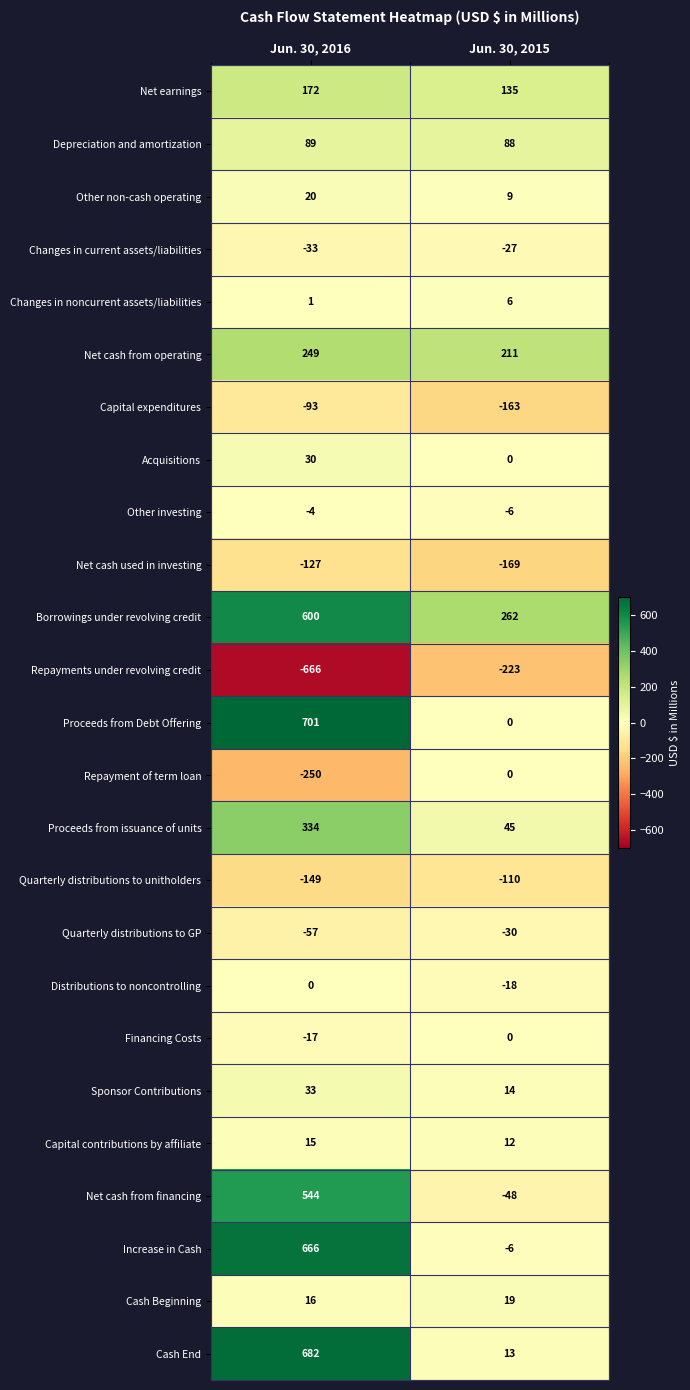

Read the Net cash used in investing value at Jun. 30, 2016, to the nearest 10.

-130